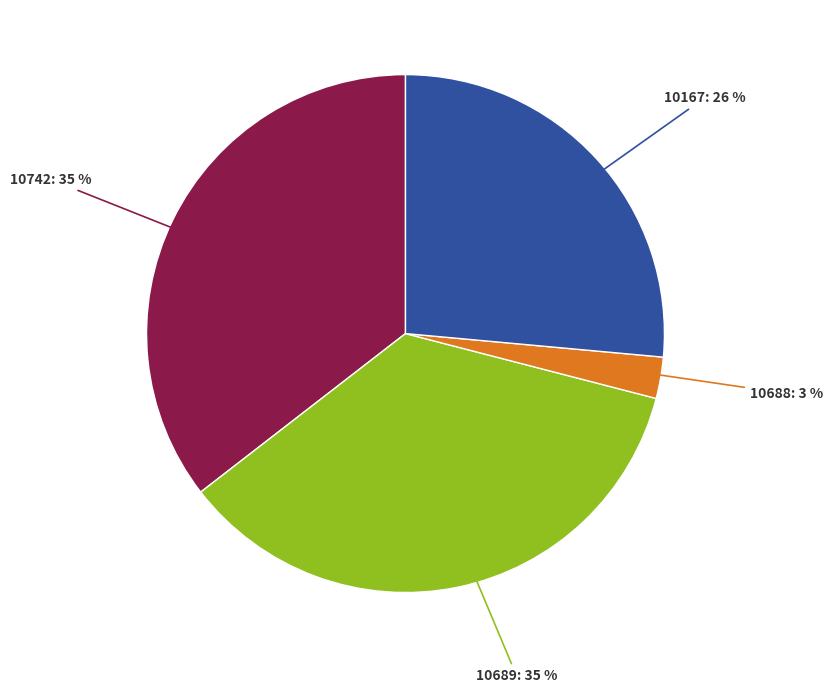

What percentage is the 10167 slice, to the nearest percent?

26%